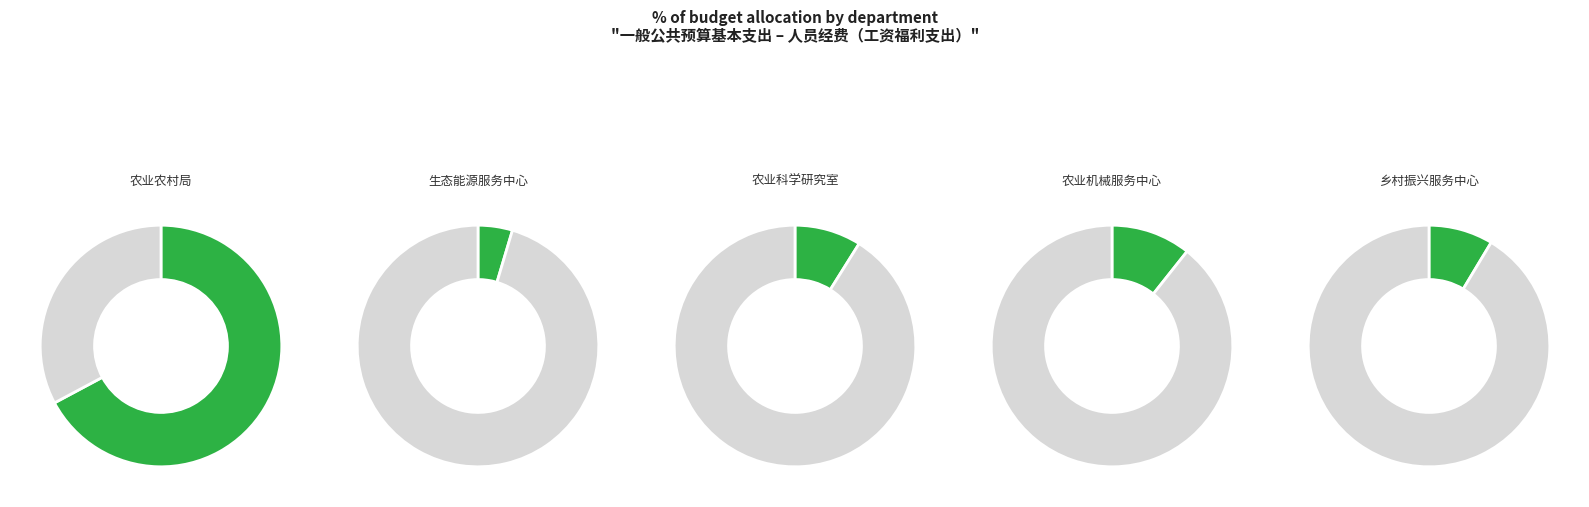

Is the sum of 岳阳市君山区乡村振兴服务中心 and 岳阳市君山区农业机械服务中心 greater than half?

No